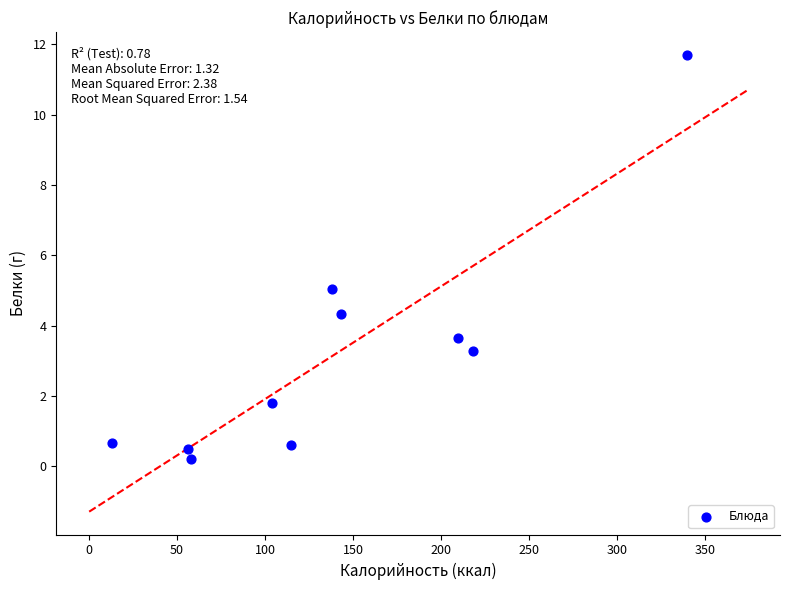

What is the average X value?

139.5